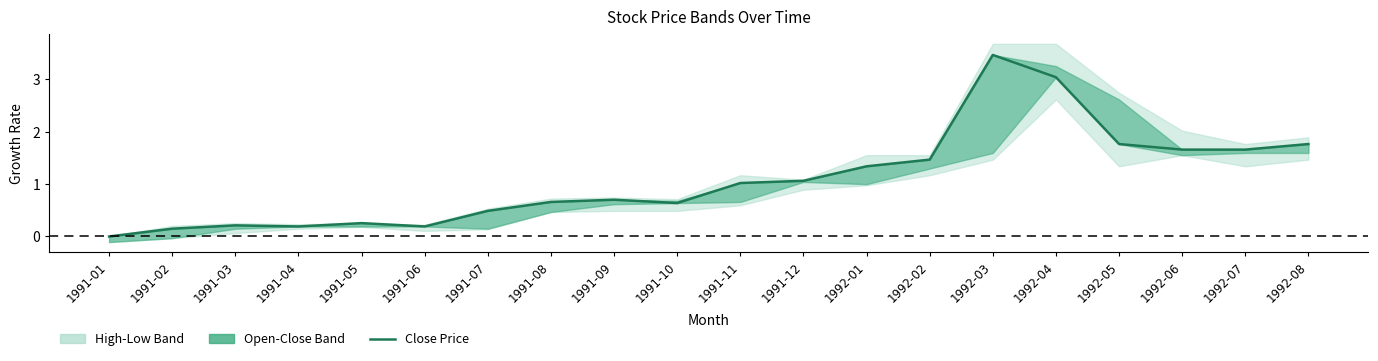

What is the change in value from 1991-03 to 1992-03?

+3.3